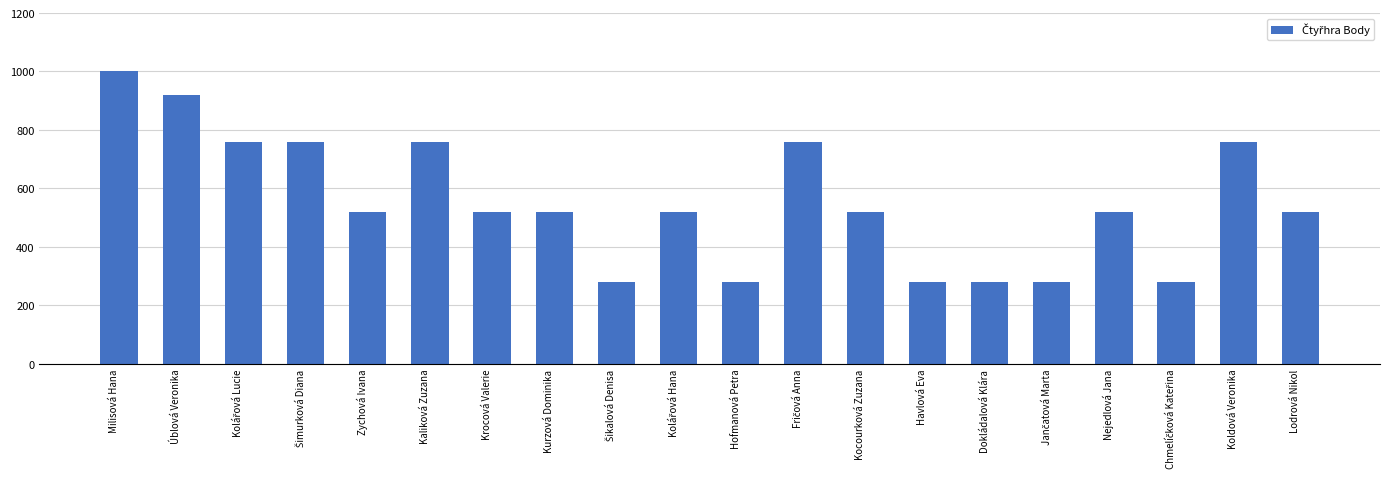

What is the difference between the maximum and second lowest values?

720